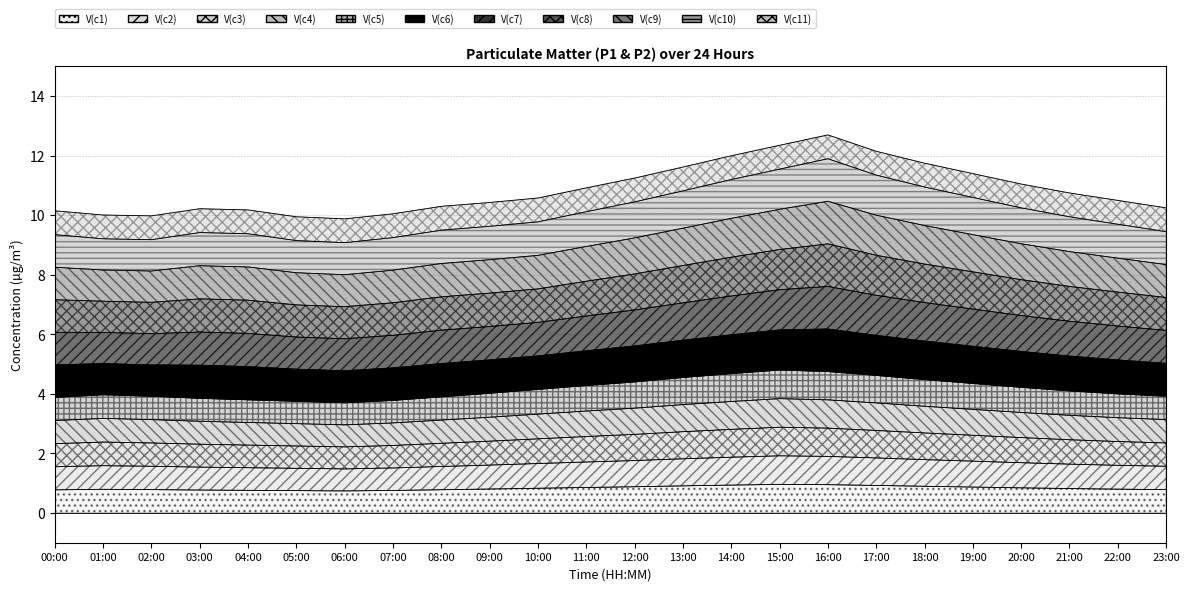

True or false: P2 and P1 cross at least once.

False